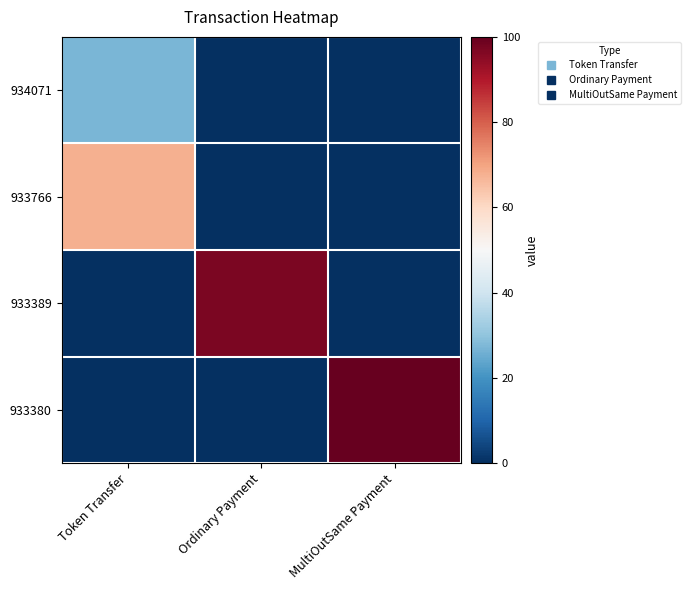

Reading left to right, extract all data points from this chart.

934071: Token Transfer=27.2	Ordinary Payment=0.0	MultiOutSame Payment=0.0
933766: Token Transfer=67.6	Ordinary Payment=0.0	MultiOutSame Payment=0.0
933389: Token Transfer=0.0	Ordinary Payment=97.2	MultiOutSame Payment=0.0
933380: Token Transfer=0.0	Ordinary Payment=0.0	MultiOutSame Payment=100.0